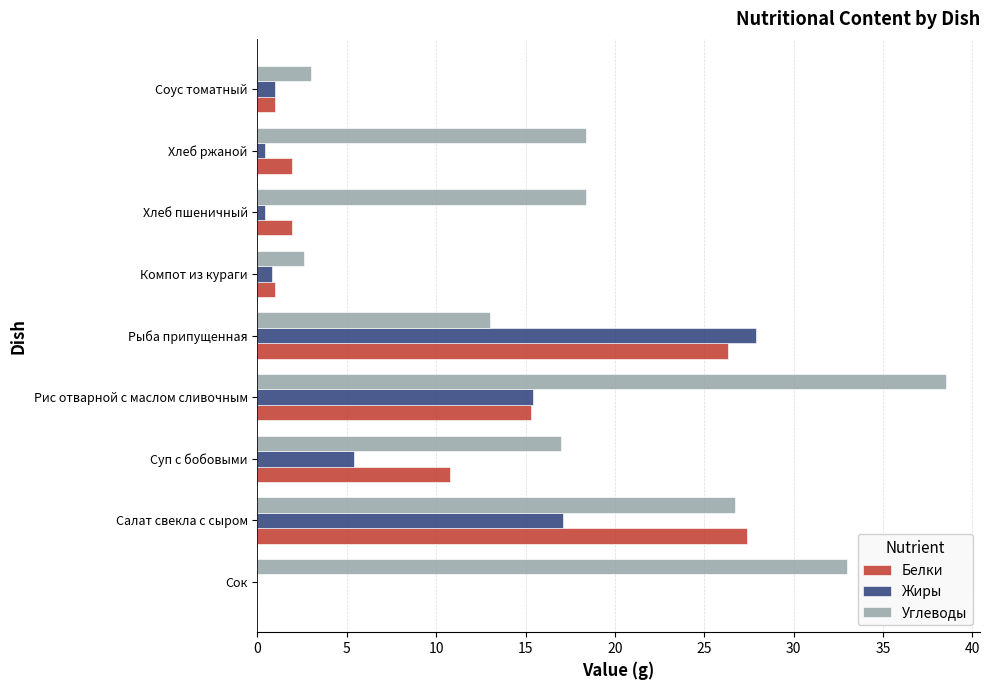

What is the approximate value of Жиры at Соус томатный?

1.0